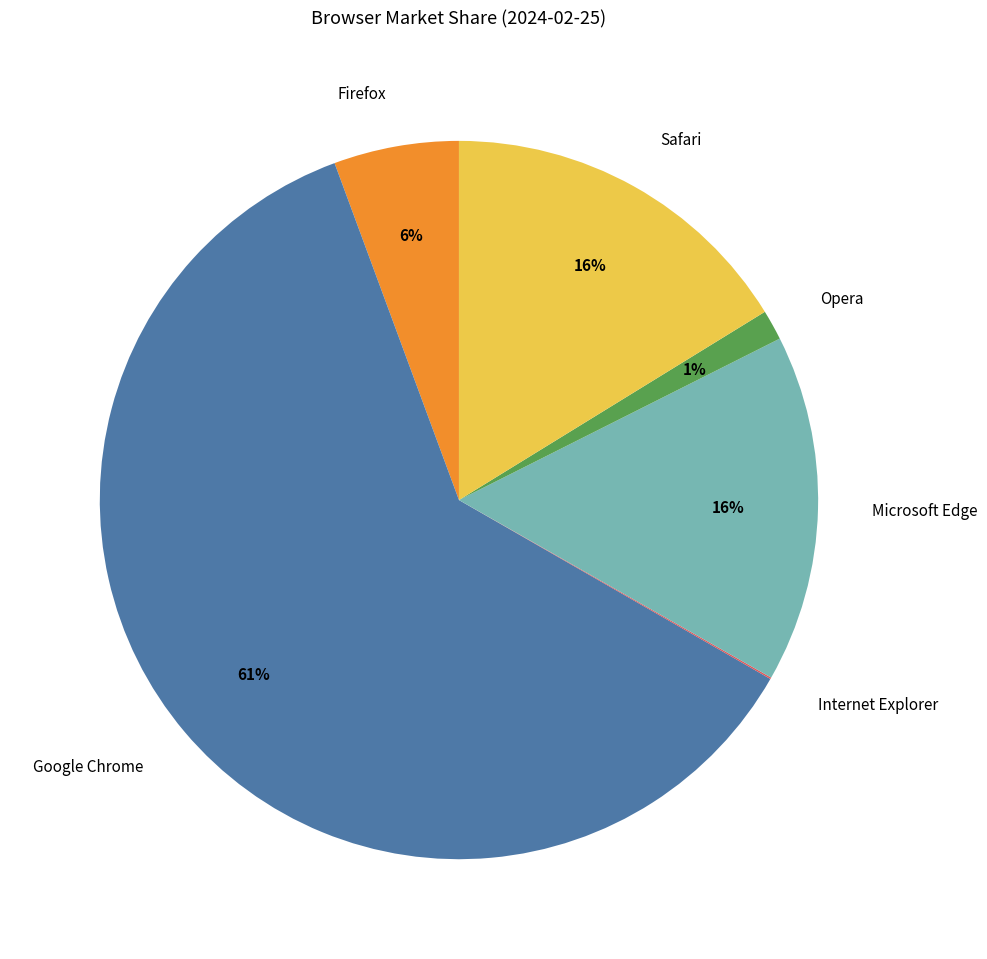

What percentage is the Opera slice, to the nearest percent?

1%